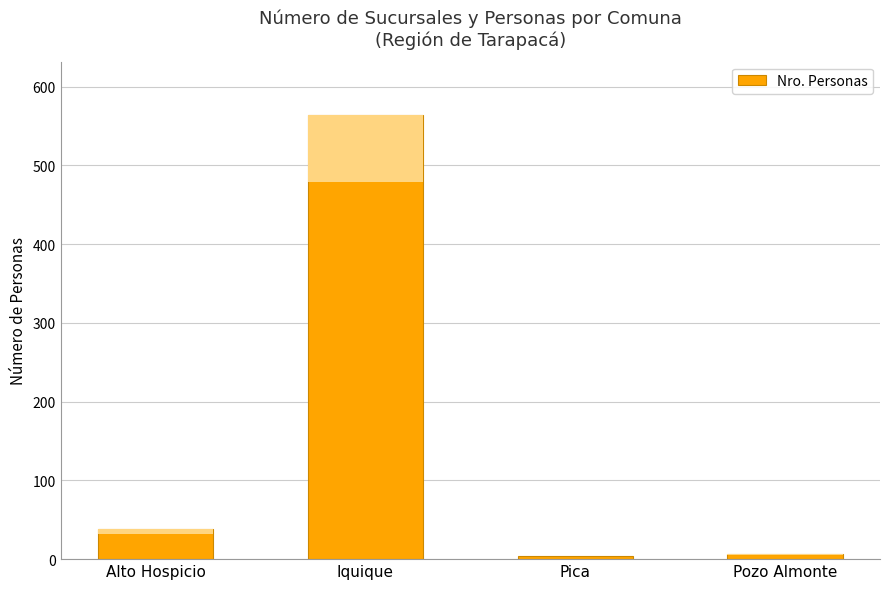

Which label corresponds to the largest value in the chart?

Iquique